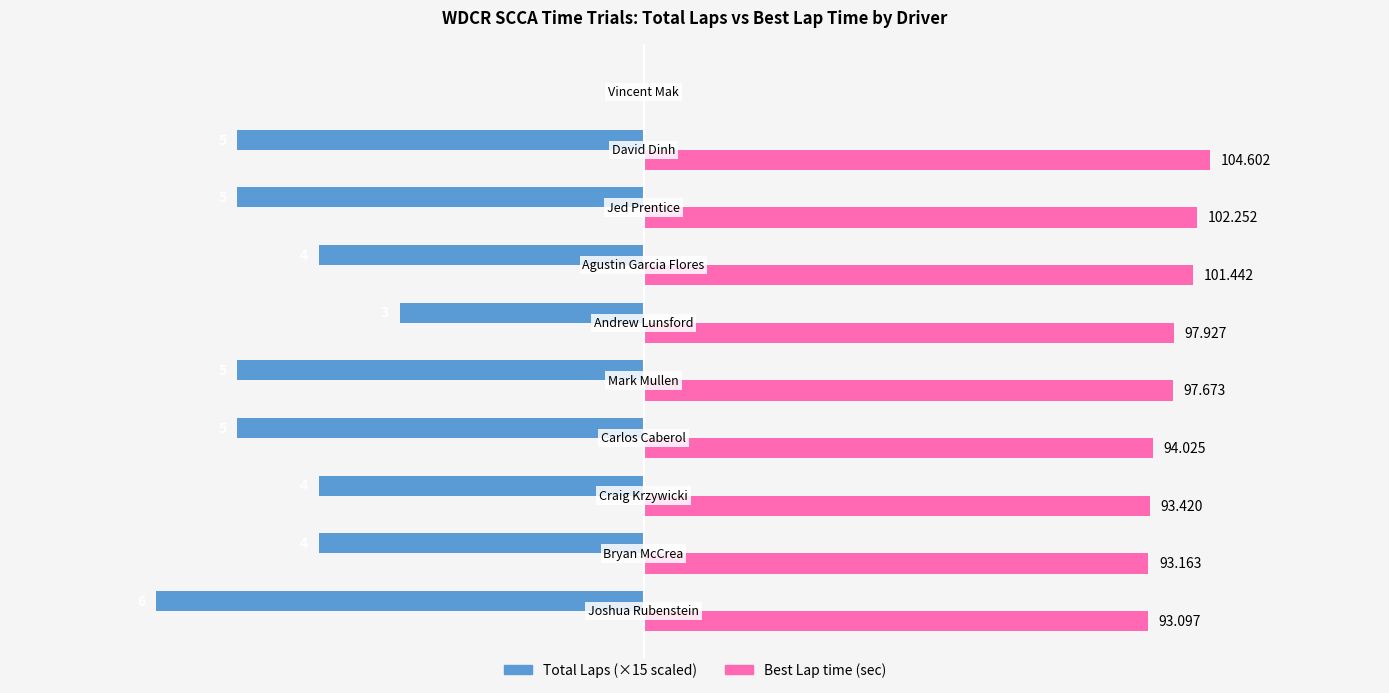

Reading left to right, list all the values displayed in this chart.

Total Laps: -90.0	-60.0	-60.0	-75.0	-75.0	-45.0	-60.0	-75.0	-75.0	0.0
Best Lap time: 93.1	93.2	93.4	94.0	97.7	97.9	101.4	102.3	104.6	0.0